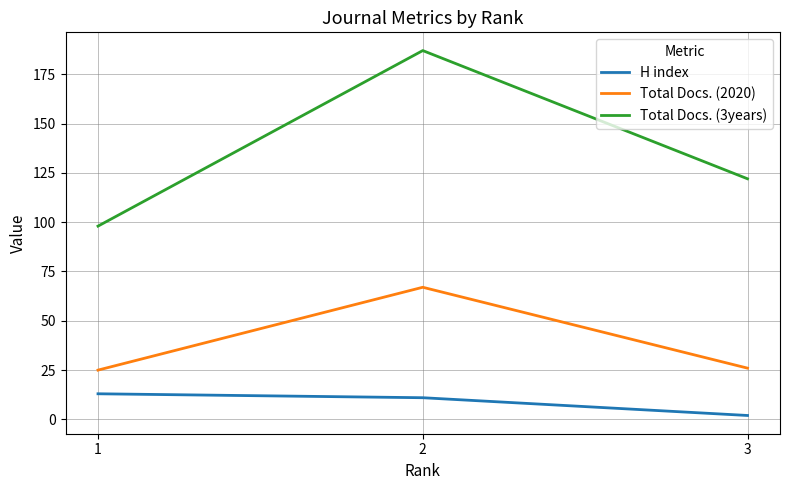

What is the highest value of the H index series?

13